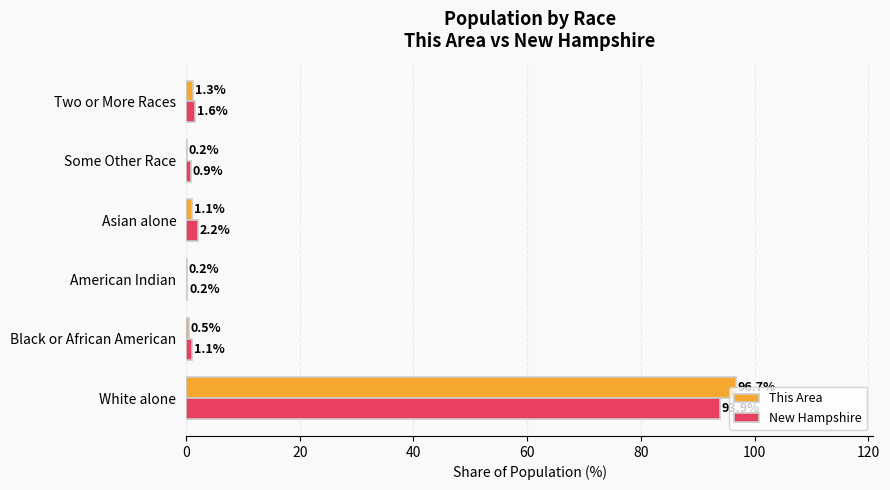

What is the sum of the New Hampshire values at Asian alone and Black or African American?

3.3